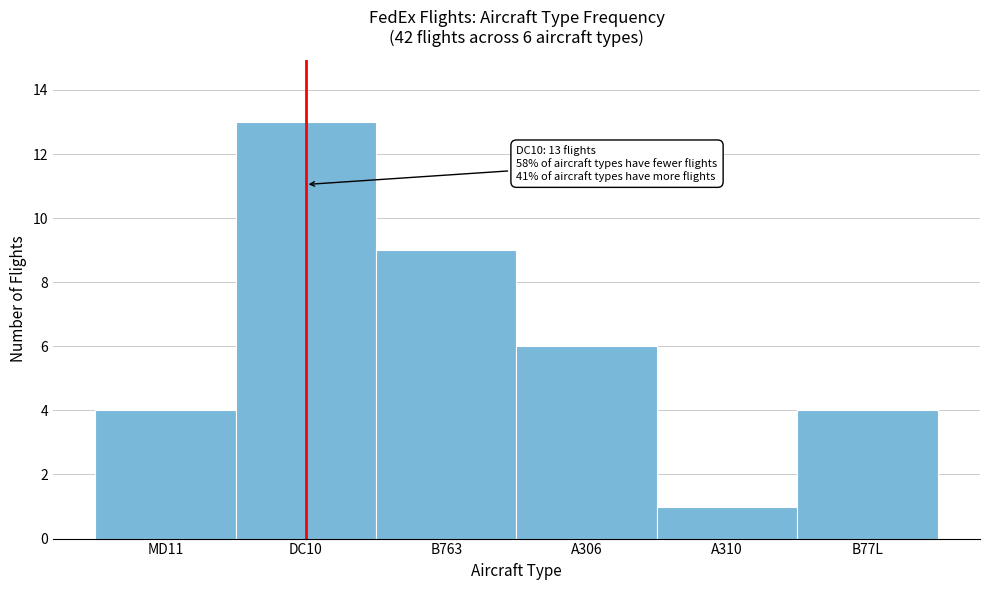

Reading left to right, transcribe all the data shown in this chart.

4	13	9	6	1	4